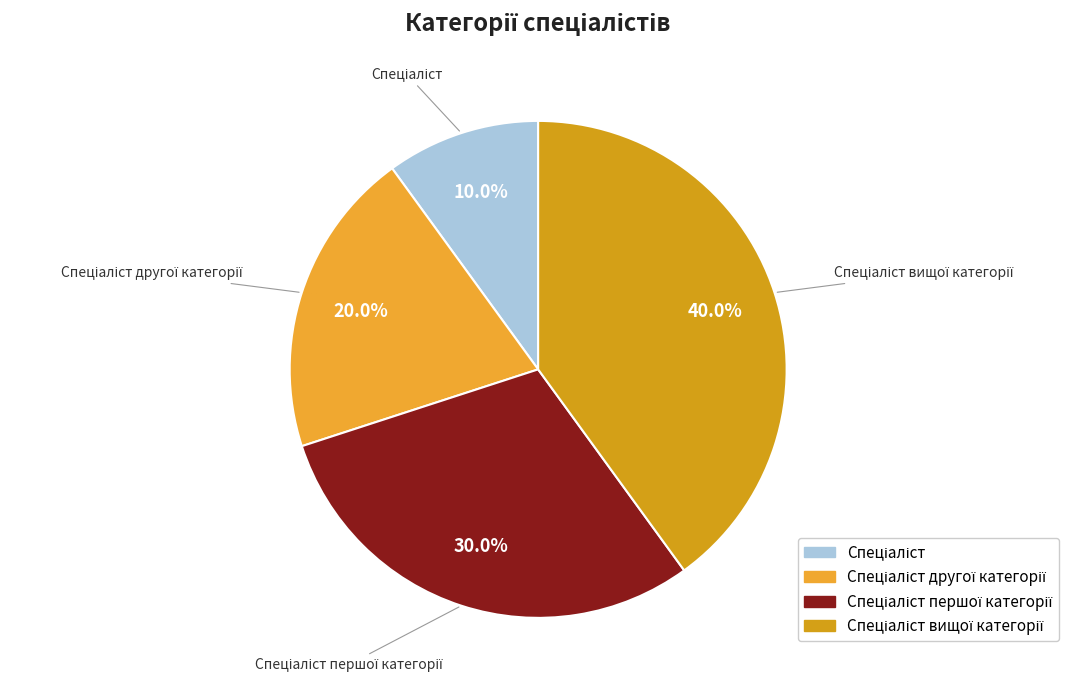

To the nearest percent, what is the average slice percentage?

25%